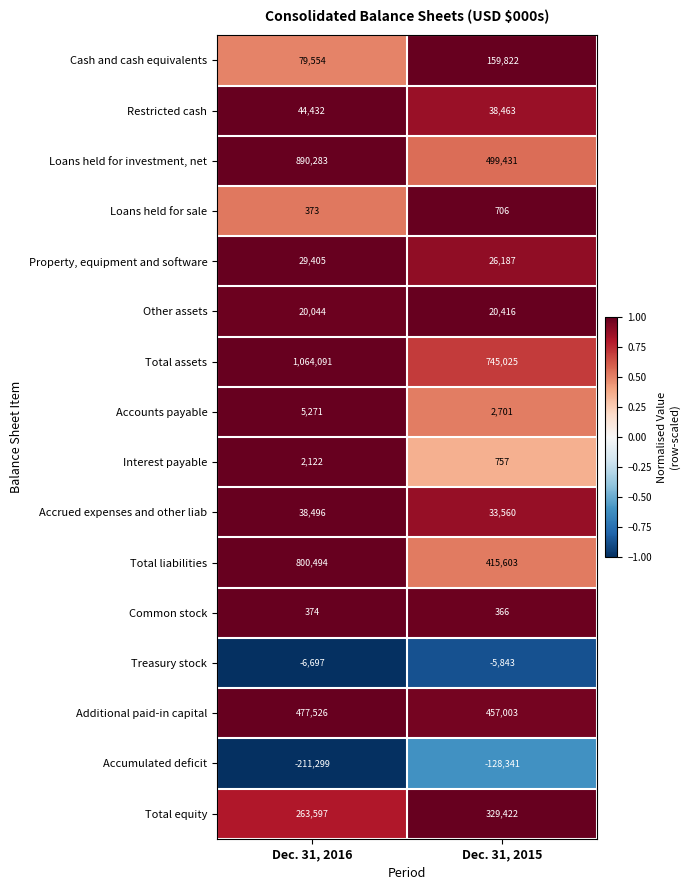

Is it true that Other assets equals 20416 at Dec. 31, 2015?

True